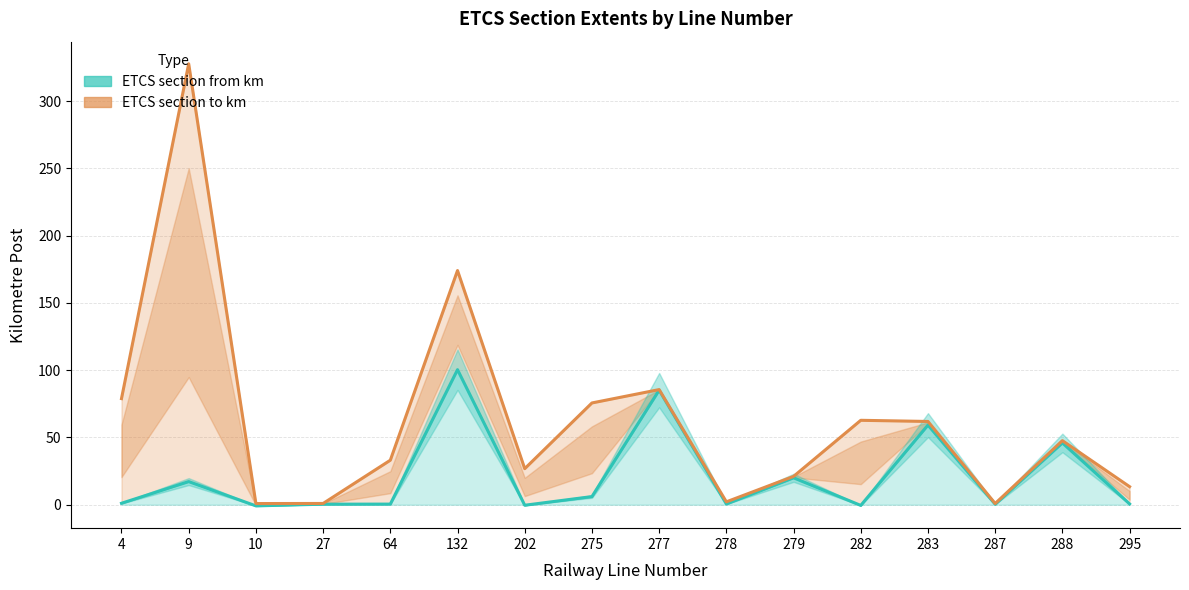

How many data points in ETCS section from km are above 1?

8